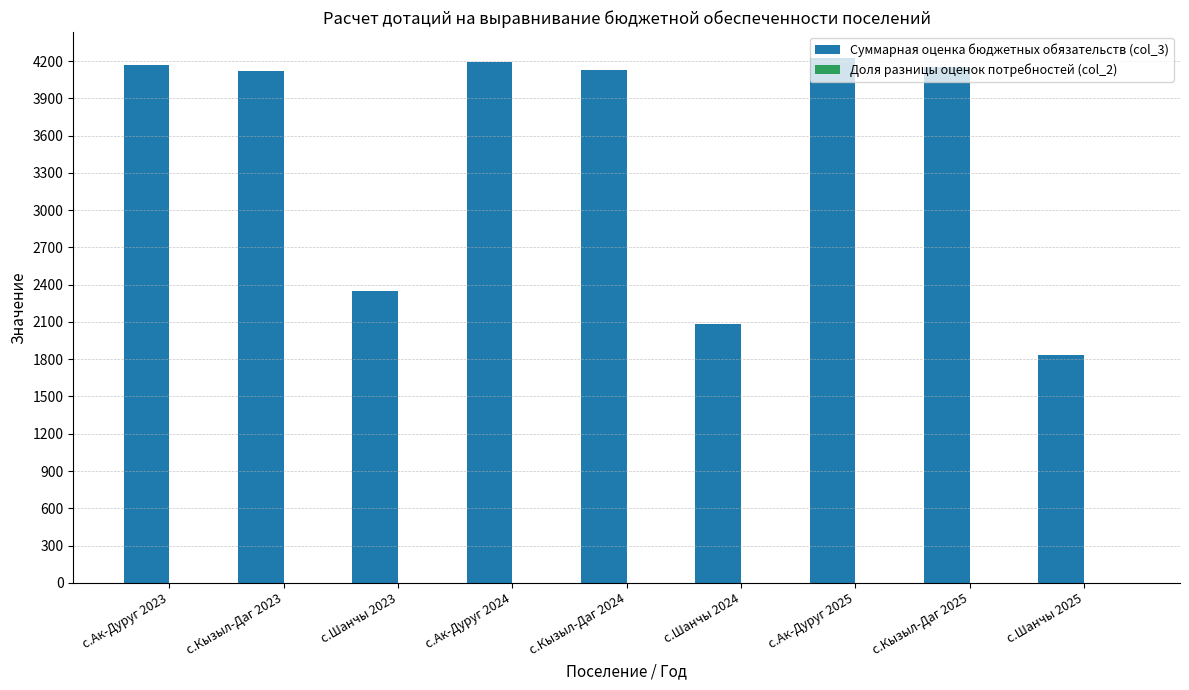

What is the greatest value displayed?

4222.2